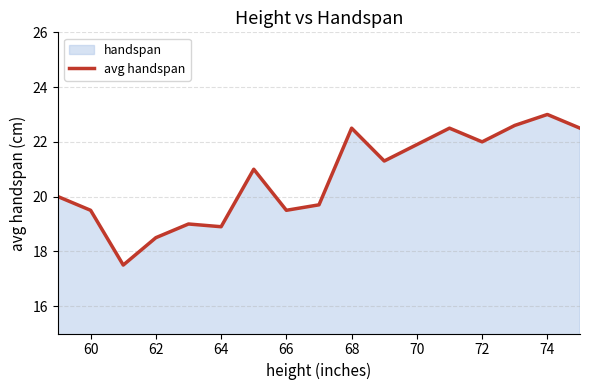

Reading left to right, list all the values displayed in this chart.

20.0	19.5	17.5	18.5	19.0	18.9	21.0	19.5	19.7	22.5	21.3	22.5	22.0	22.6	23.0	22.5